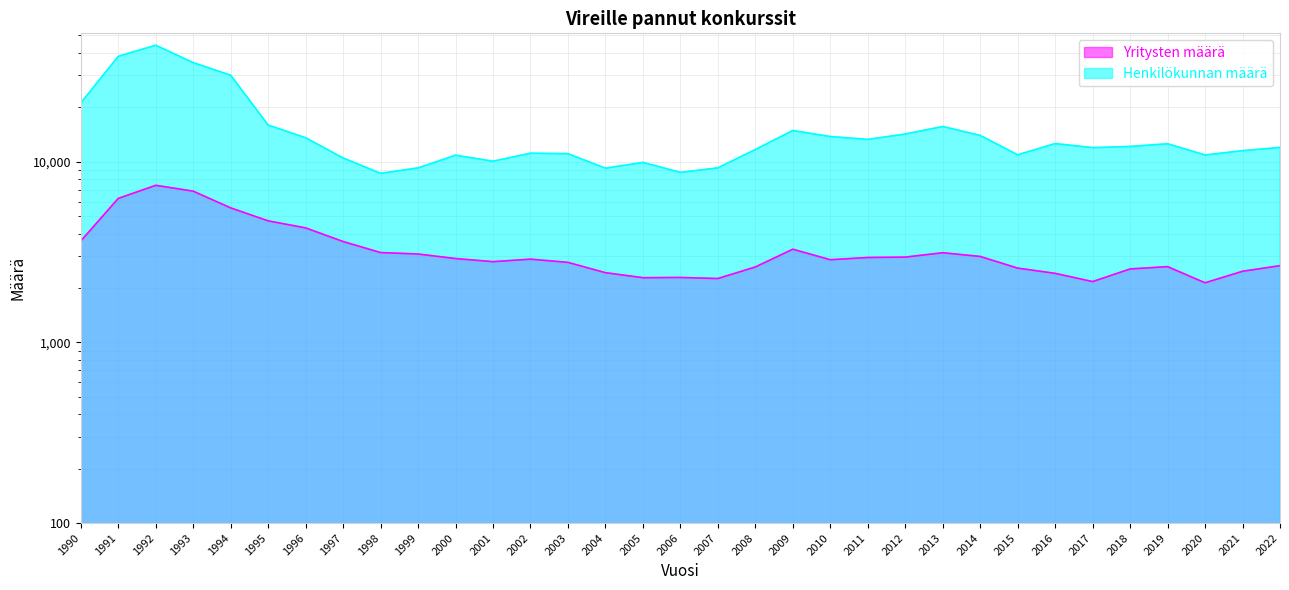

The value of Henkilökunnan määrä at 2003 is 19465. True or false?

False